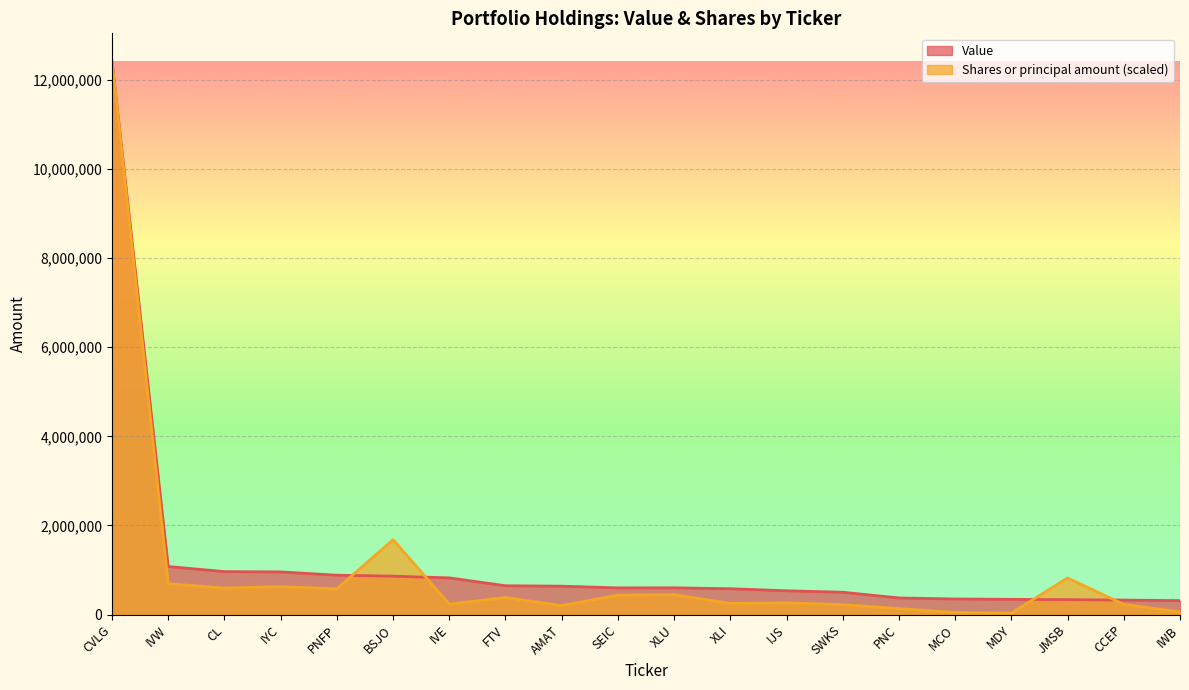

True or false: Value has more than 2 points higher than both neighbors.

False